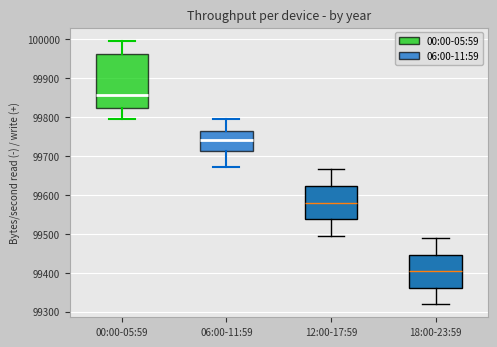

Which box's median line is the lowest?

18:00-23:59